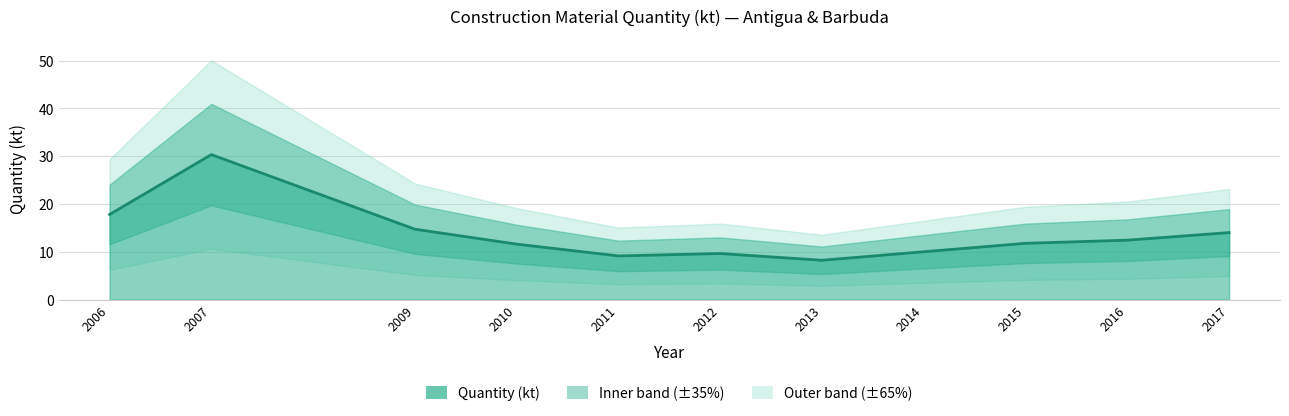

Rank the categories by value from highest to lowest.

2007, 2006, 2009, 2017, 2016, 2015, 2010, 2014, 2012, 2011, 2013